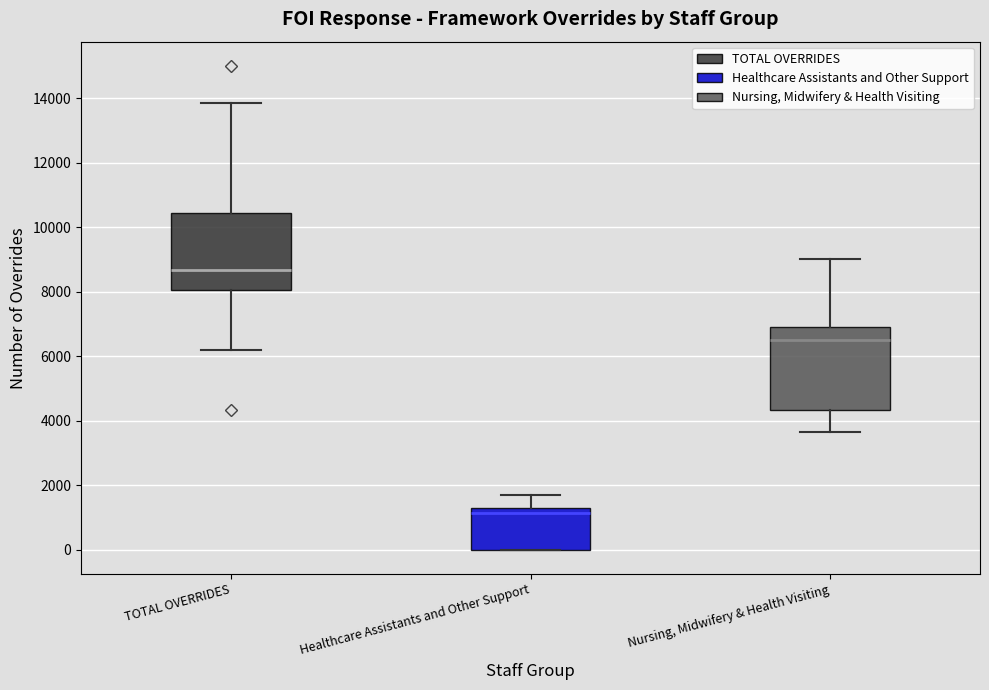

Which box's median line is the highest?

TOTAL OVERRIDES